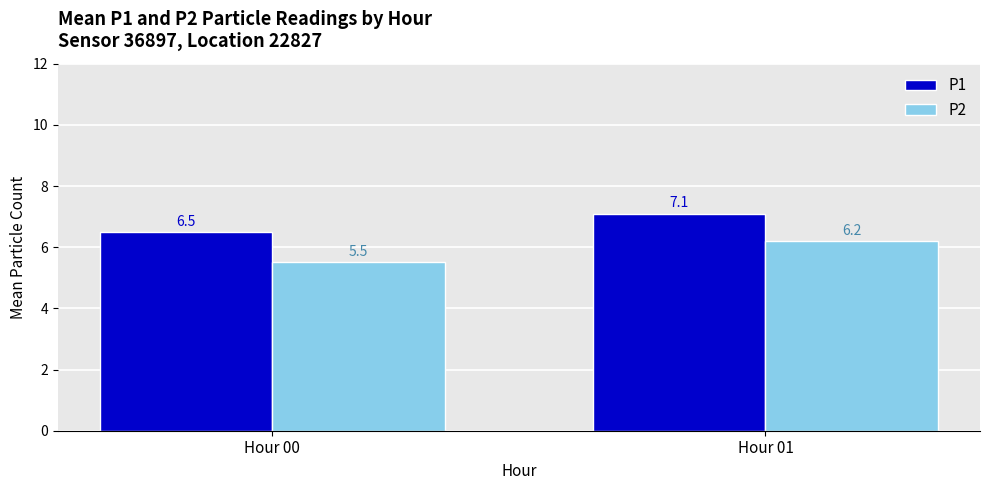

Which series has the largest total across all categories?

P1